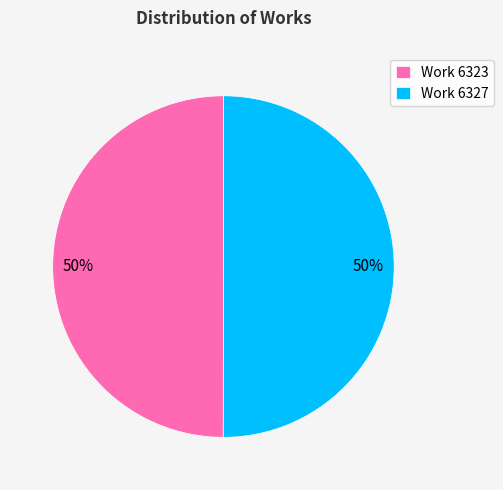

True or false: Work 6323 accounts for 41% of the total.

False